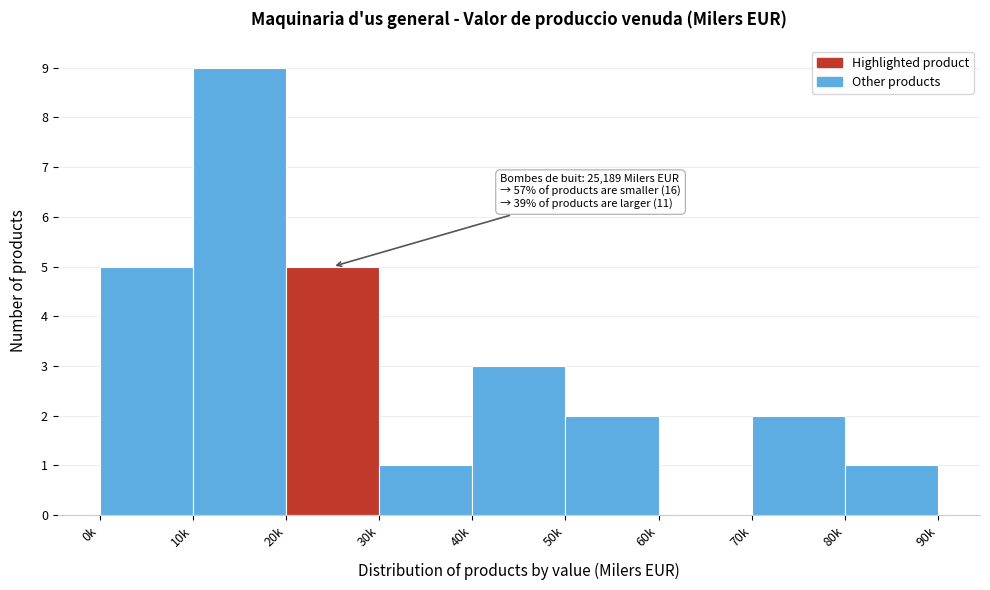

Reading right to left, transcribe all the data shown in this chart.

80k=1	70k=2	60k=0	50k=2	40k=3	30k=1	20k=5	10k=9	0k=5